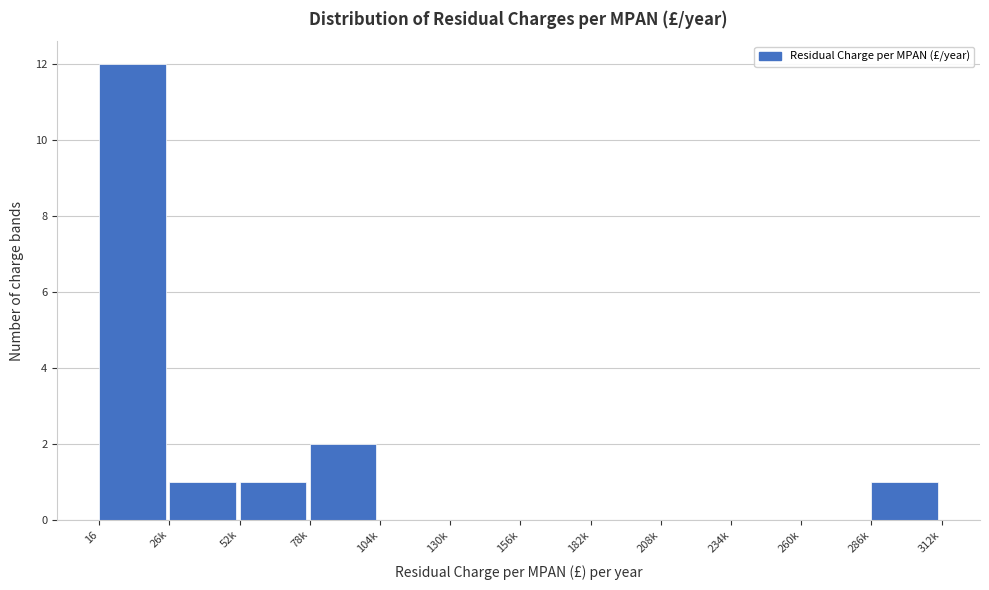

Reading left to right, list all the values displayed in this chart.

16=12	26k=1	52k=1	78k=2	104k=0	130k=0	156k=0	182k=0	208k=0	234k=0	260k=0	286k=1